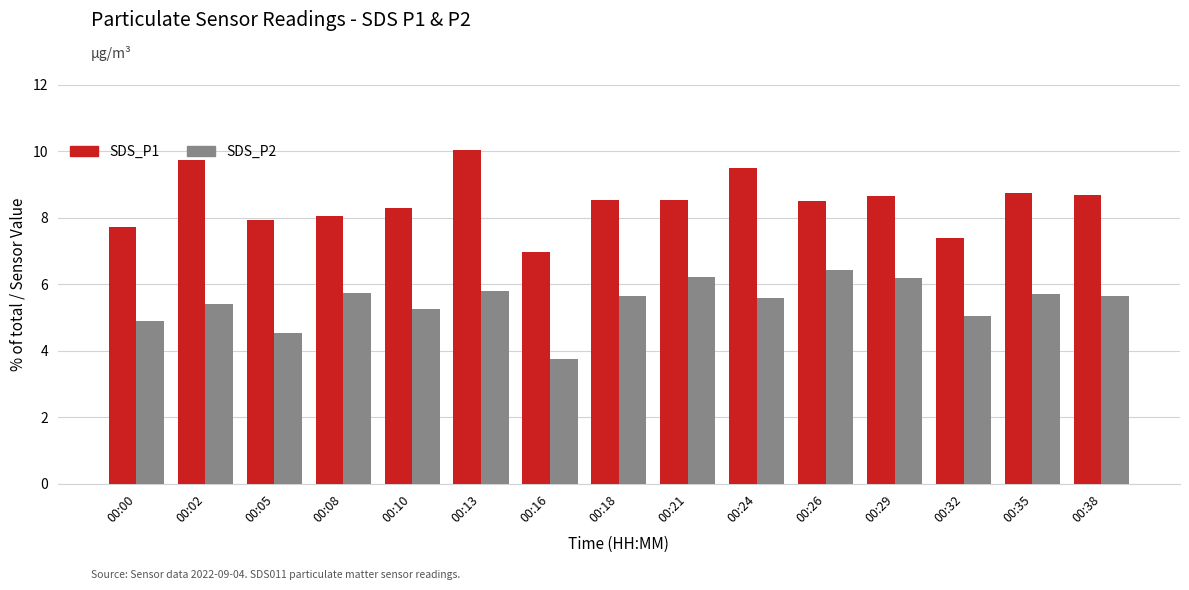

At 00:16, list the series in order from smallest to largest.

SDS_P2, SDS_P1